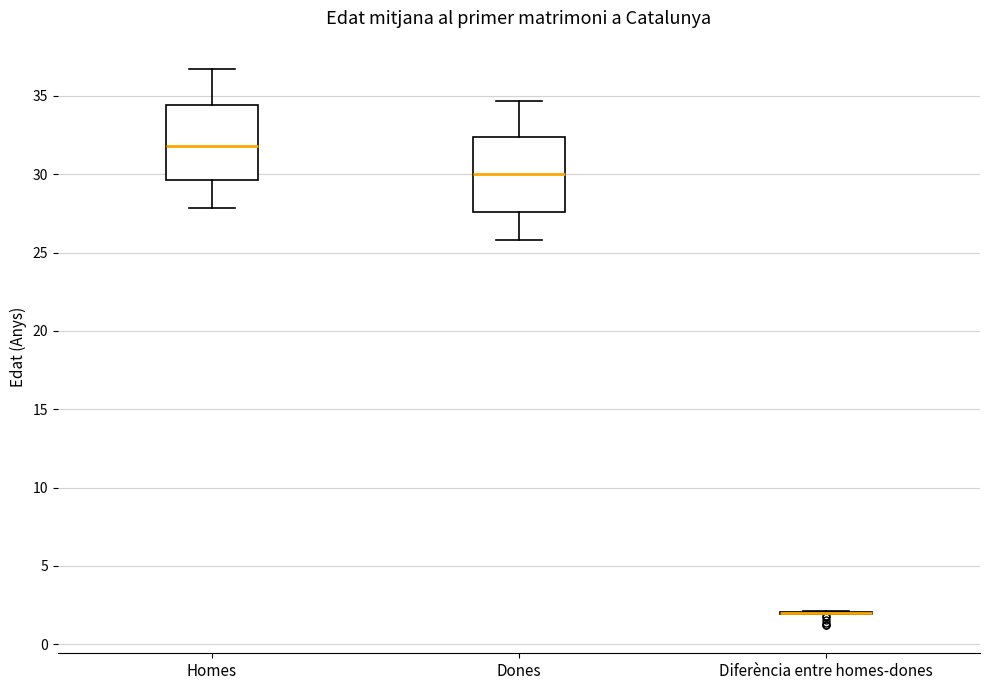

Where is the lower edge of the box for Homes on the y-axis? The values are not printed on the chart, so give them approximately, as read against the axis.

29.5